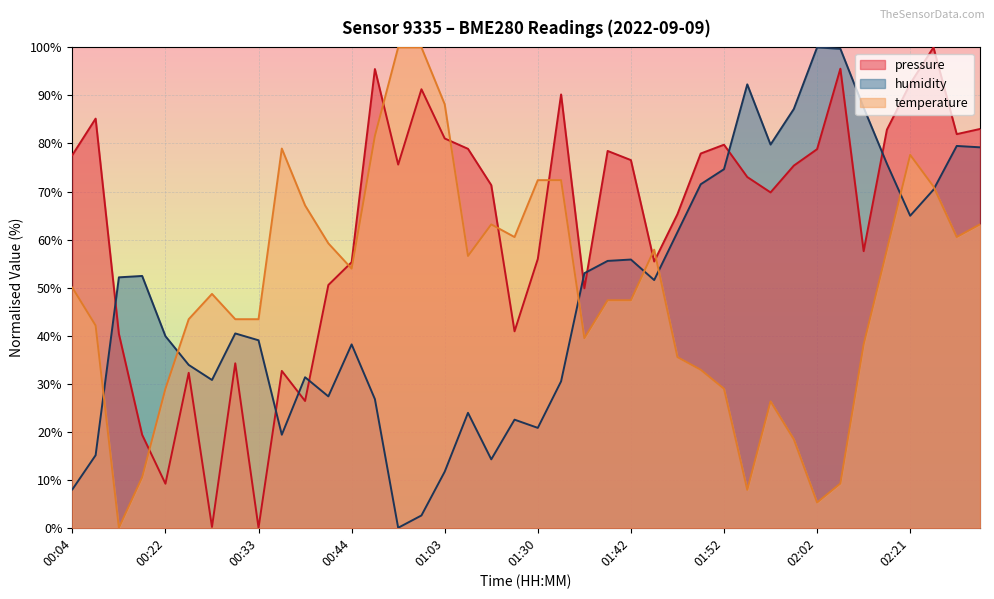

How many data points in temperature are above 50?

20